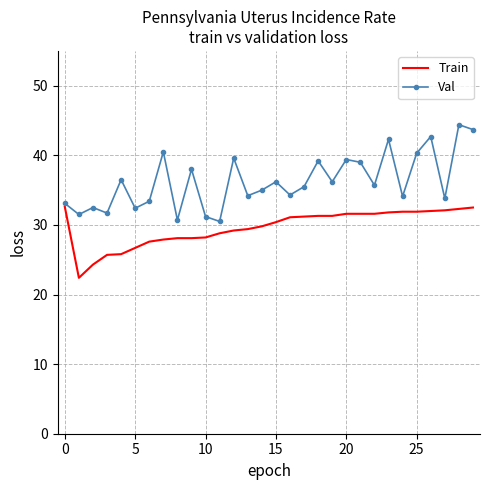

How many interior local peaks does the Val series have?

11